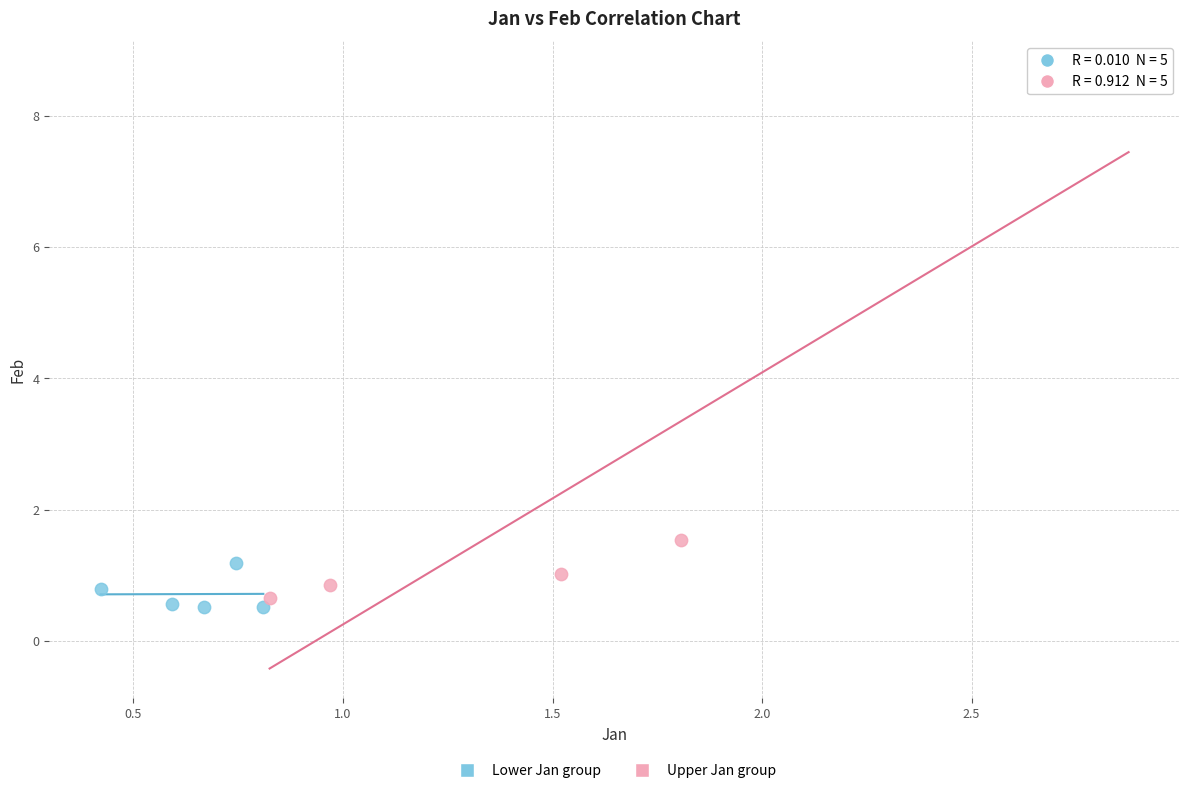

What are all the series names shown in the legend?

Lower Jan group, Upper Jan group